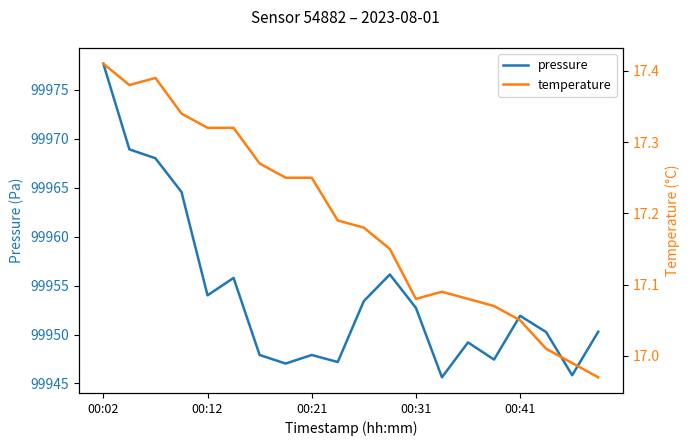

How many data points in temperature are less than 17?

2